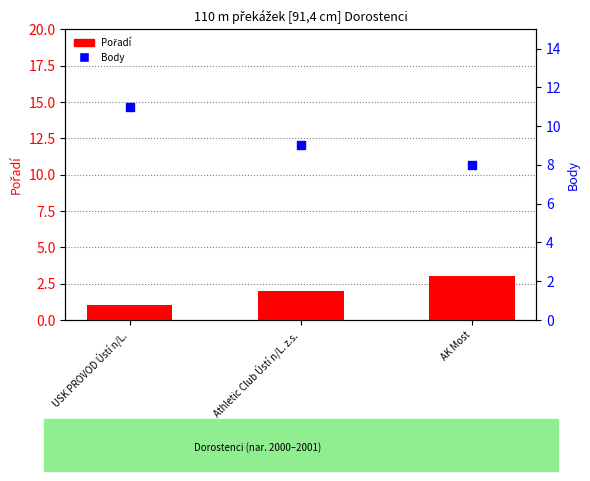

At how many categories does at least one series exceed 2?

3